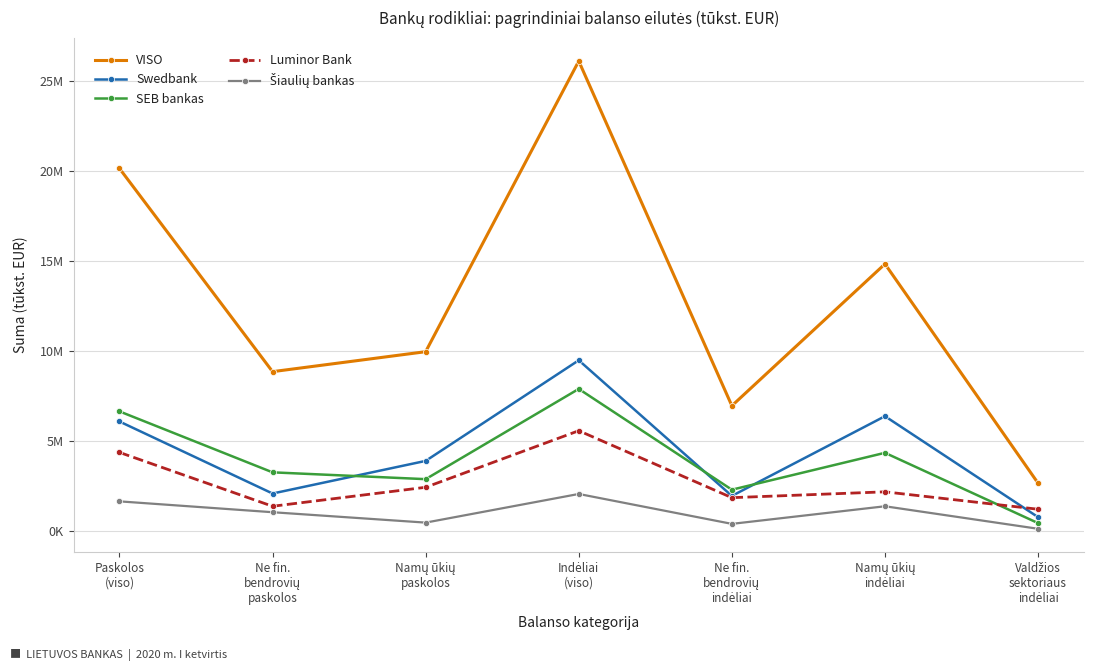

Where does the VISO series first go above 9987057?

Paskolos
(viso)